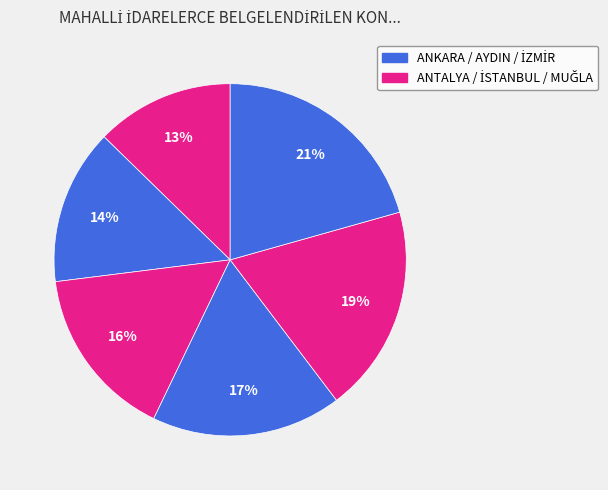

To the nearest percent, what is the average slice percentage?

17%